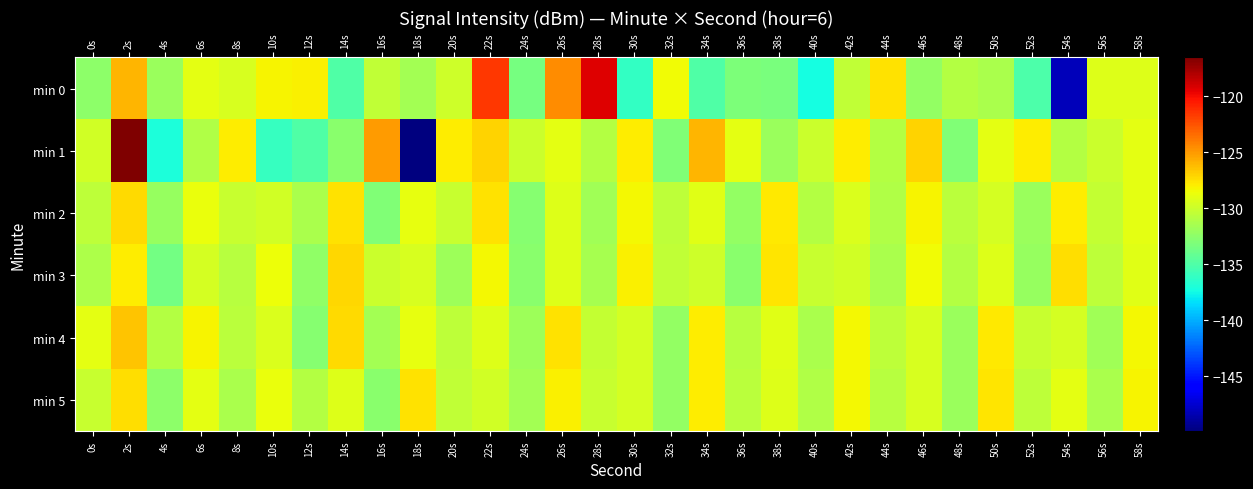

Reading left to right, extract all data points from this chart.

min 0: 0s=-132.4	2s=-125.9	4s=-131.9	6s=-129.0	8s=-129.6	10s=-128.2	12s=-128.1	14s=-135.0	16s=-130.4	18s=-131.6	20s=-129.8	22s=-121.6	24s=-133.4	26s=-124.5	28s=-119.3	30s=-136.2	32s=-128.4	34s=-135.0	36s=-133.1	38s=-133.3	40s=-137.3	42s=-130.4	44s=-127.5	46s=-132.2	48s=-130.9	50s=-131.3	52s=-135.1	54s=-148.2	56s=-129.2	58s=-129.3
min 1: 0s=-129.8	2s=-116.5	4s=-137.1	6s=-131.1	8s=-127.9	10s=-136.1	12s=-135.0	14s=-132.6	16s=-125.1	18s=-149.9	20s=-128.0	22s=-127.0	24s=-130.0	26s=-129.0	28s=-131.0	30s=-128.0	32s=-133.0	34s=-126.0	36s=-129.0	38s=-132.0	40s=-130.0	42s=-128.0	44s=-131.0	46s=-127.0	48s=-133.0	50s=-129.0	52s=-128.0	54s=-131.0	56s=-130.0	58s=-129.0
min 2: 0s=-130.5	2s=-127.3	4s=-132.1	6s=-128.7	8s=-130.2	10s=-129.8	12s=-131.4	14s=-127.6	16s=-133.0	18s=-128.9	20s=-130.1	22s=-127.5	24s=-132.8	26s=-129.3	28s=-131.7	30s=-128.4	32s=-130.6	34s=-129.1	36s=-132.3	38s=-127.8	40s=-130.9	42s=-129.4	44s=-131.1	46s=-128.2	48s=-130.7	50s=-129.6	52s=-132.0	54s=-127.9	56s=-130.3	58s=-129.0
min 3: 0s=-131.2	2s=-128.0	4s=-133.5	6s=-129.7	8s=-130.8	10s=-128.6	12s=-132.4	14s=-127.1	16s=-130.0	18s=-129.5	20s=-131.8	22s=-128.3	24s=-132.7	26s=-129.2	28s=-131.5	30s=-128.1	32s=-130.4	34s=-129.9	36s=-132.6	38s=-127.7	40s=-130.2	42s=-129.8	44s=-131.3	46s=-128.5	48s=-130.9	50s=-129.3	52s=-132.1	54s=-127.4	56s=-130.6	58s=-129.1
min 4: 0s=-129.0	2s=-126.5	4s=-131.0	6s=-128.2	8s=-130.7	10s=-129.4	12s=-132.8	14s=-127.3	16s=-131.6	18s=-128.8	20s=-130.5	22s=-129.2	24s=-131.9	26s=-127.6	28s=-130.3	30s=-129.7	32s=-132.2	34s=-128.0	36s=-130.8	38s=-129.1	40s=-131.4	42s=-128.3	44s=-130.6	46s=-129.5	48s=-132.0	50s=-127.8	52s=-130.1	54s=-129.6	56s=-131.7	58s=-128.4
min 5: 0s=-130.1	2s=-127.4	4s=-132.5	6s=-129.0	8s=-131.3	10s=-128.7	12s=-130.9	14s=-129.3	16s=-132.7	18s=-127.5	20s=-130.4	22s=-129.8	24s=-131.6	26s=-128.1	28s=-130.2	30s=-129.6	32s=-132.3	34s=-127.9	36s=-130.7	38s=-129.2	40s=-131.1	42s=-128.4	44s=-130.8	46s=-129.5	48s=-132.0	50s=-127.7	52s=-130.5	54s=-129.0	56s=-131.4	58s=-128.2